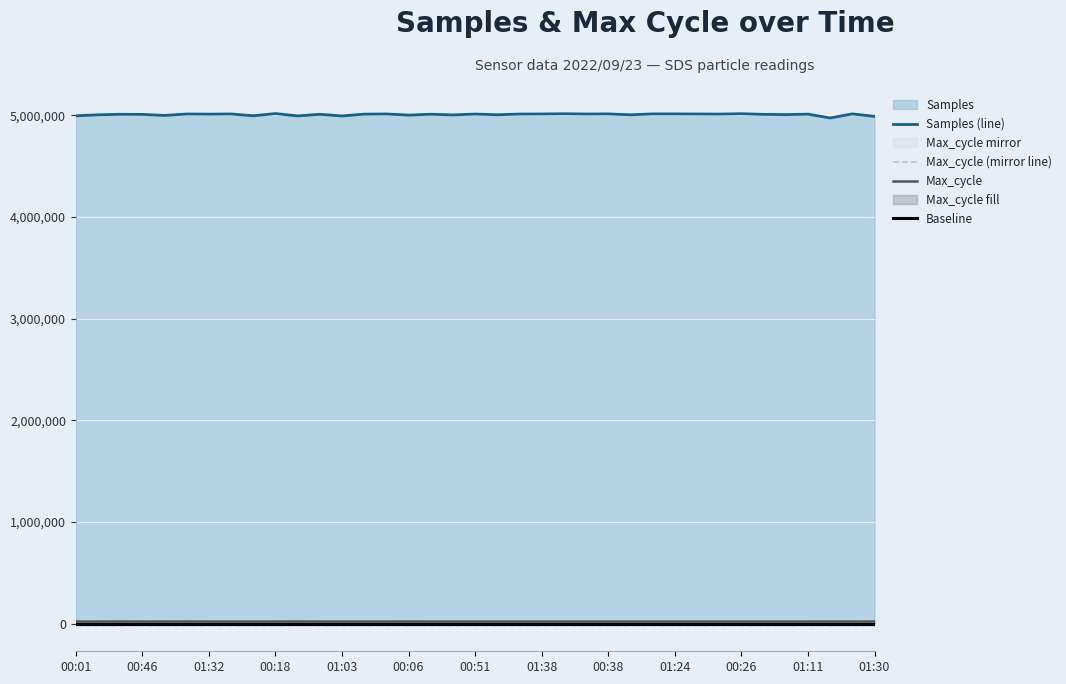

What is the difference between the Samples values at 00:46 and 01:40?

4009